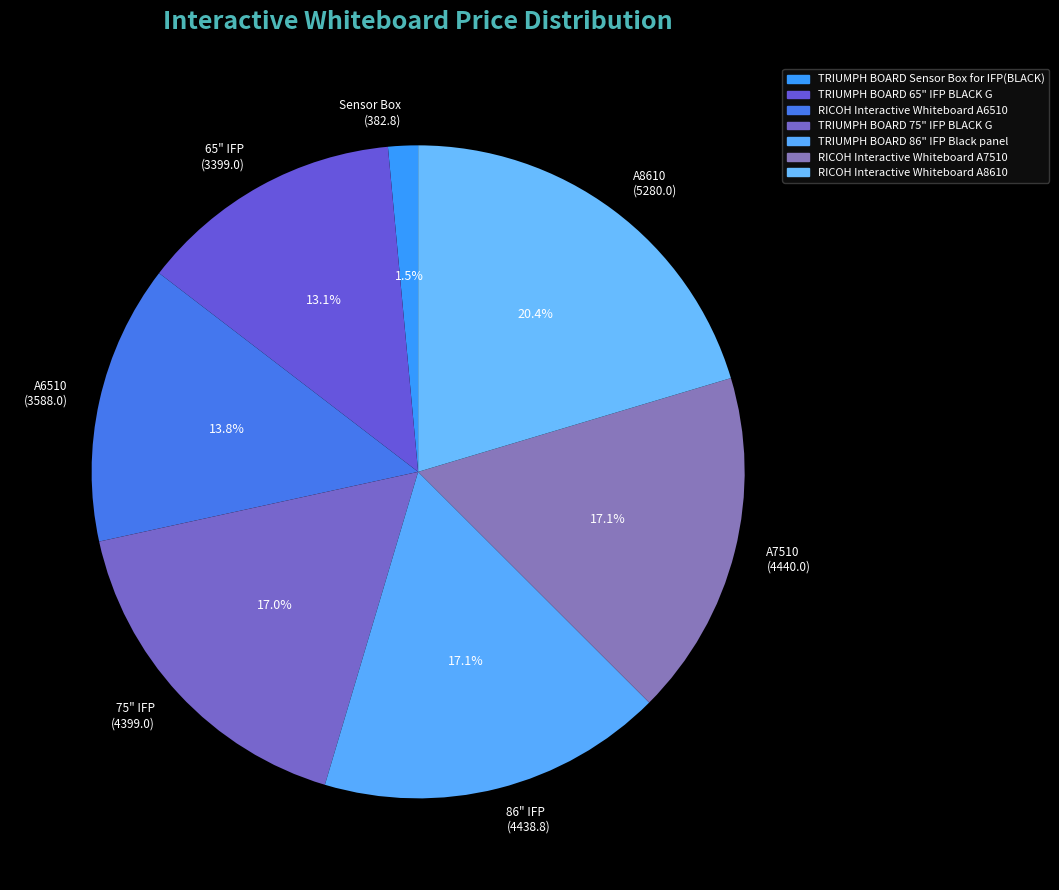

How many slices are in this pie chart?

7